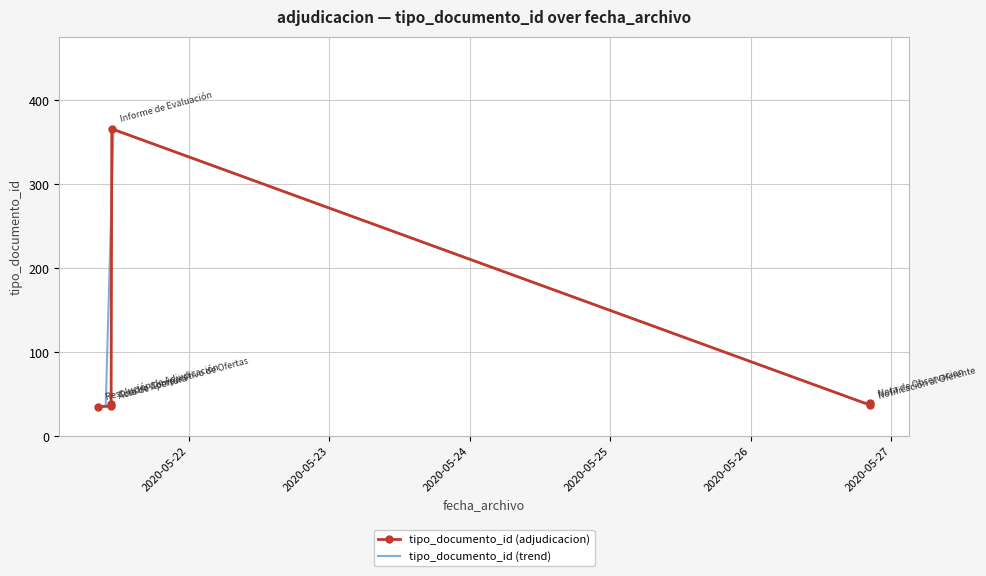

What is the change in value from 2020-05-21 10:43 to 2020-05-26 20:24?

-1